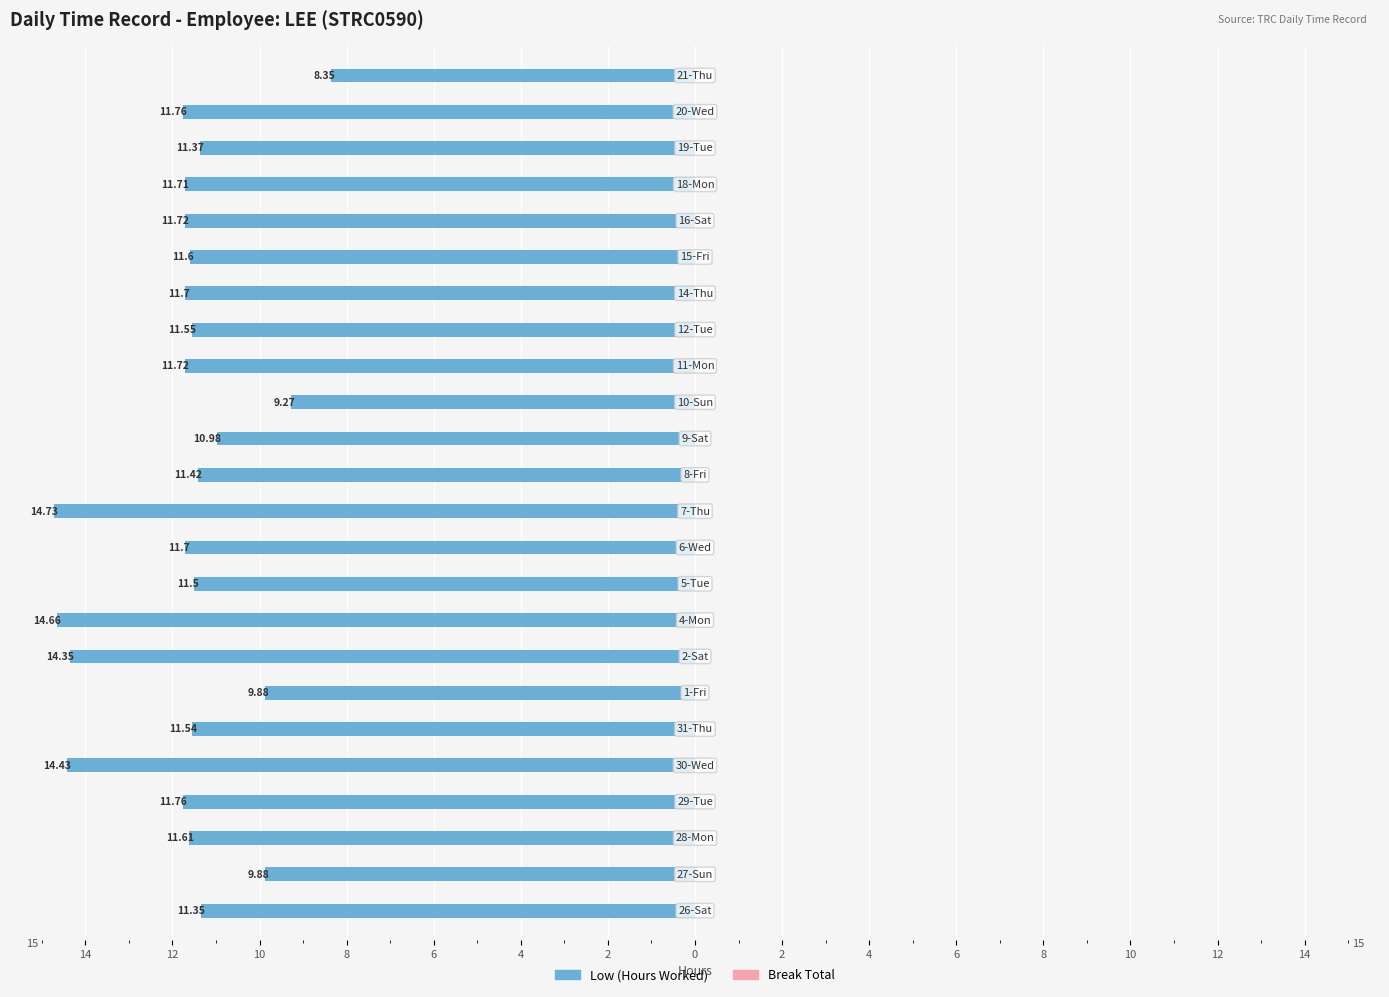

Does the chart contain any negative values?

Yes